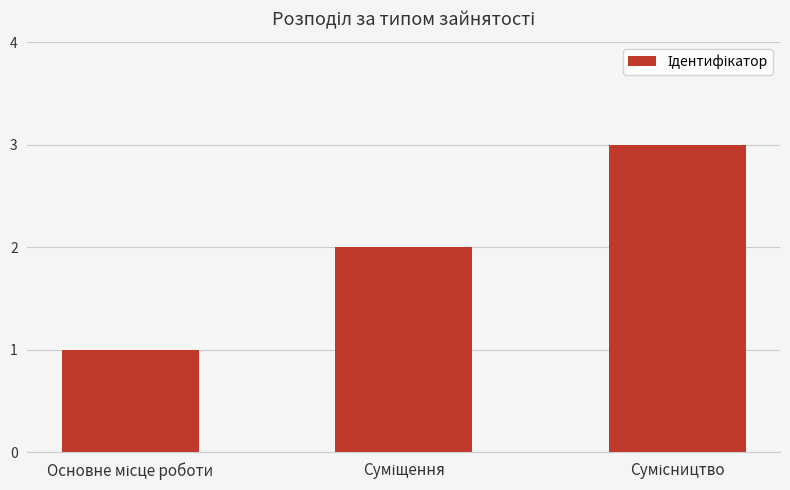

What is the smallest value displayed?

1